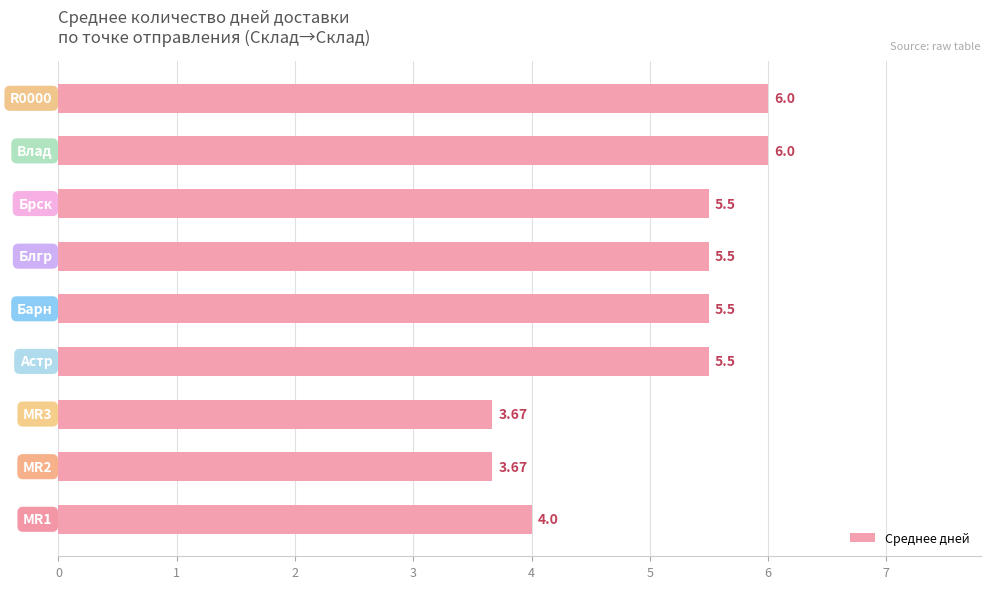

What is the difference between the maximum and minimum values?

2.3